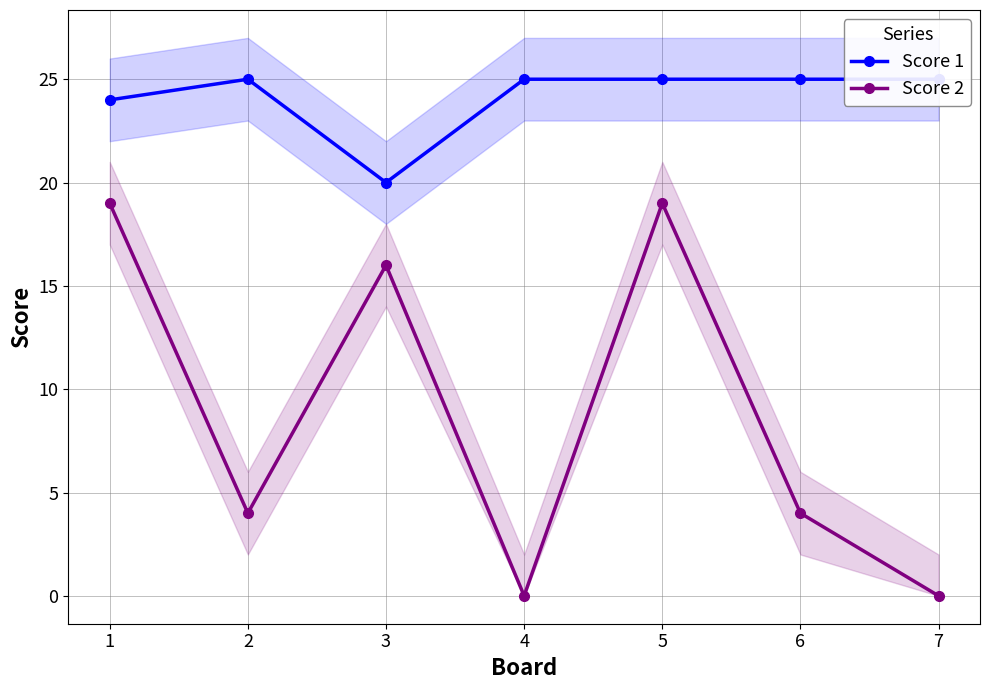

Rank the series by their average value, from highest to lowest.

Score 1, Score 2